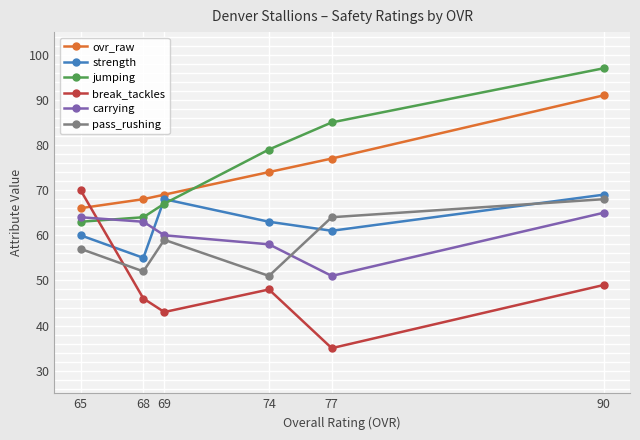

What is the value of the break_tackles point at the 1st from the left?

70